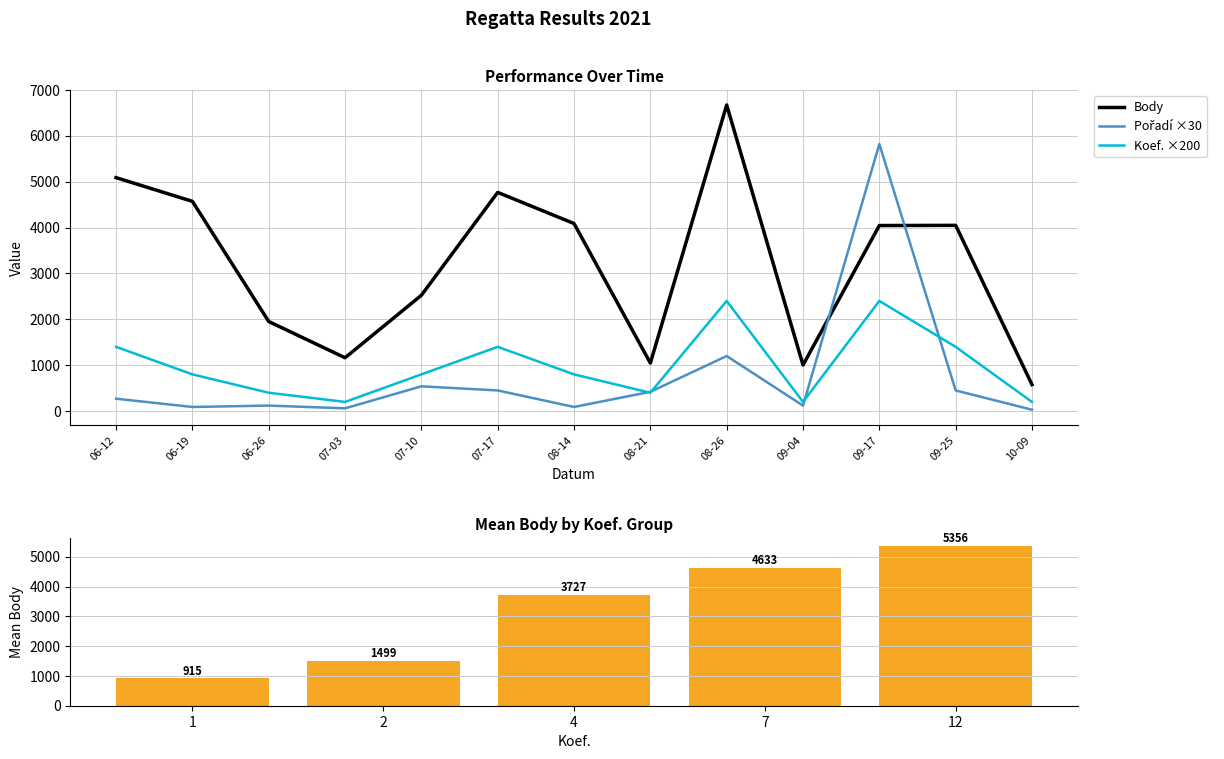

Is the value of Koef. ×200 at 07-17 greater than the value of Body at 06-26?

No